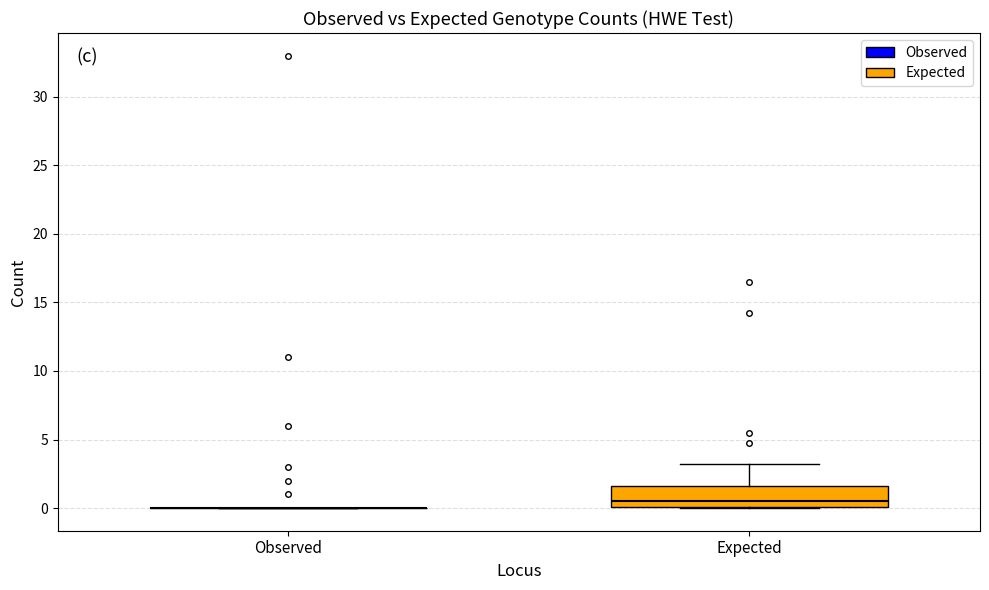

Reading left to right, transcribe this box plot: for each box, give where its median line is, the range the box spans, and where its two whiskers end, as read against the y-axis. The values are not printed on the chart, so give them approximately, as read against the axis.

Observed: box collapsed to a line at 0.0, whiskers 0.0 to 0.0
Expected: median 0.5, box 0.0 to 1.5, whiskers 0.0 to 3.0